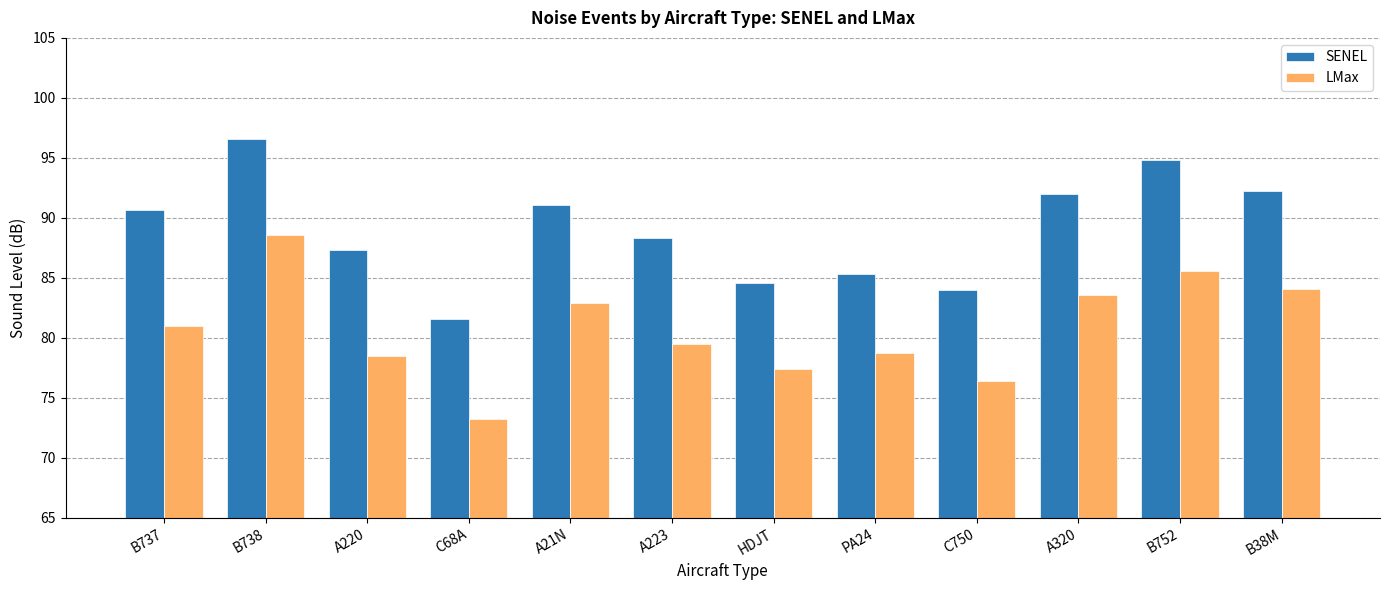

The SENEL series shows 63.2 at B738. True or false?

False